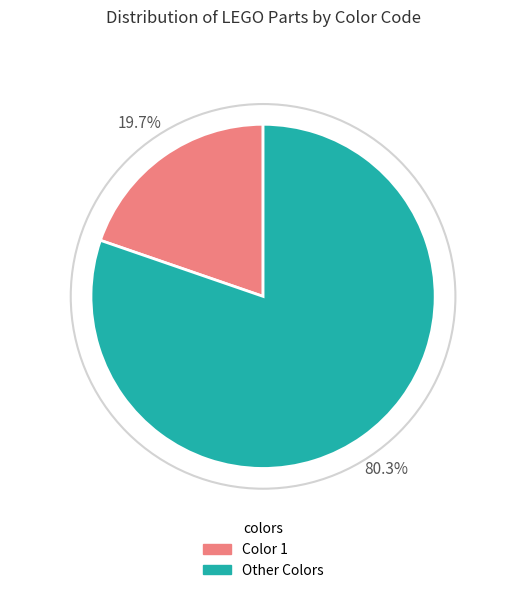

Does any single category account for the majority?

Yes